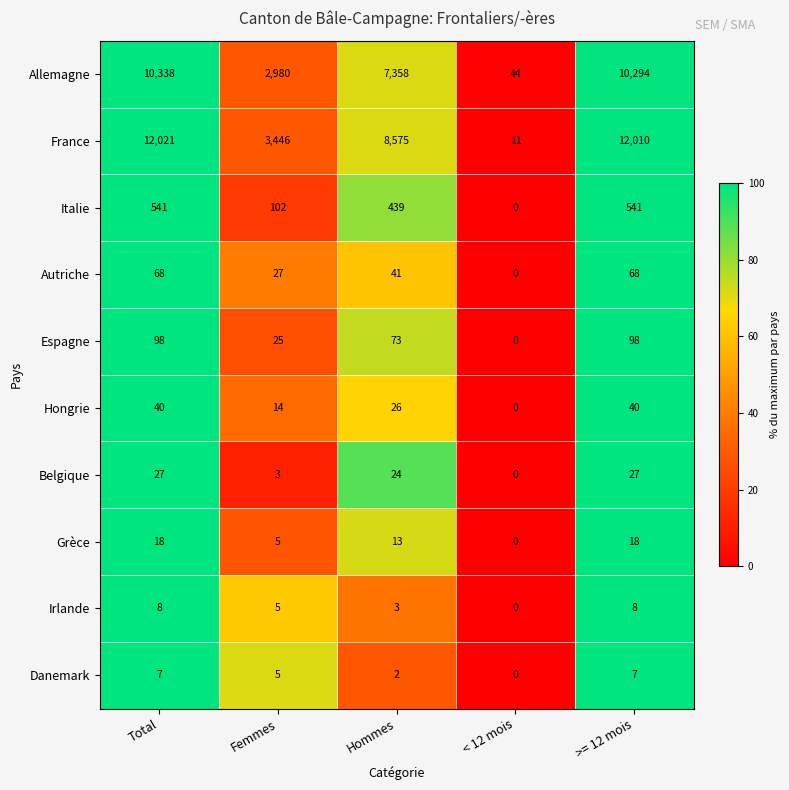

At which label is Grèce closest to 9?

Femmes